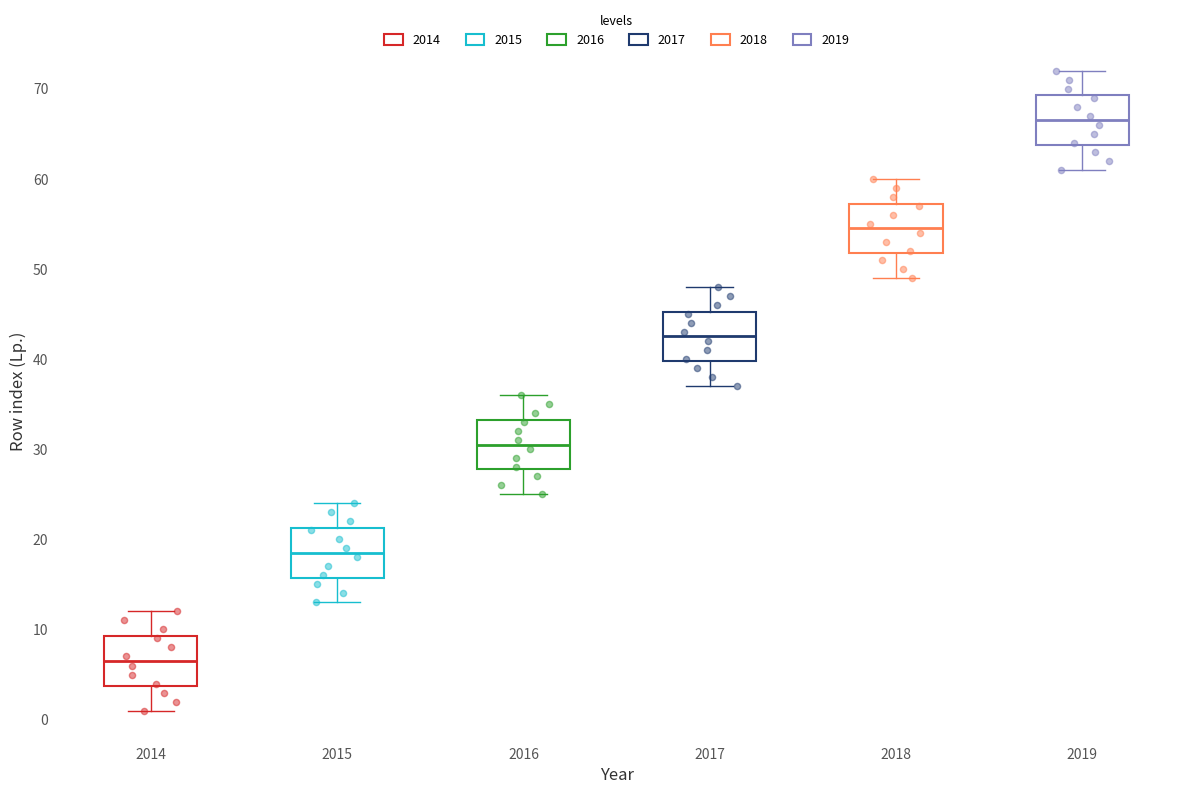

Reading left to right, transcribe this box plot: for each box, give where its median line is, the range the box spans, and where its two whiskers end, as read against the y-axis. The values are not printed on the chart, so give them approximately, as read against the axis.

2014: median 7, box 4 to 9, whiskers 1 to 12
2015: median 19, box 16 to 21, whiskers 13 to 24
2016: median 31, box 28 to 33, whiskers 25 to 36
2017: median 43, box 40 to 45, whiskers 37 to 48
2018: median 55, box 52 to 57, whiskers 49 to 60
2019: median 67, box 64 to 69, whiskers 61 to 72